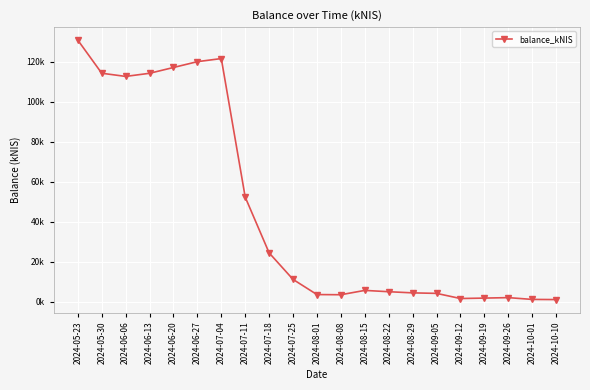

Which has a higher value, 2024-09-19 or 2024-05-23?

2024-05-23